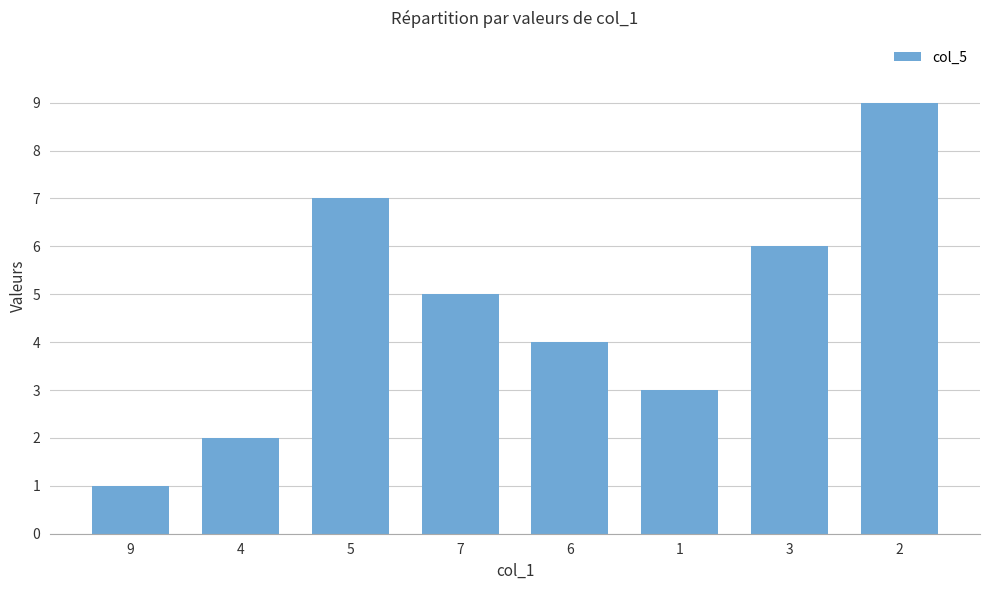

The value at 5 is 7. True or false?

True